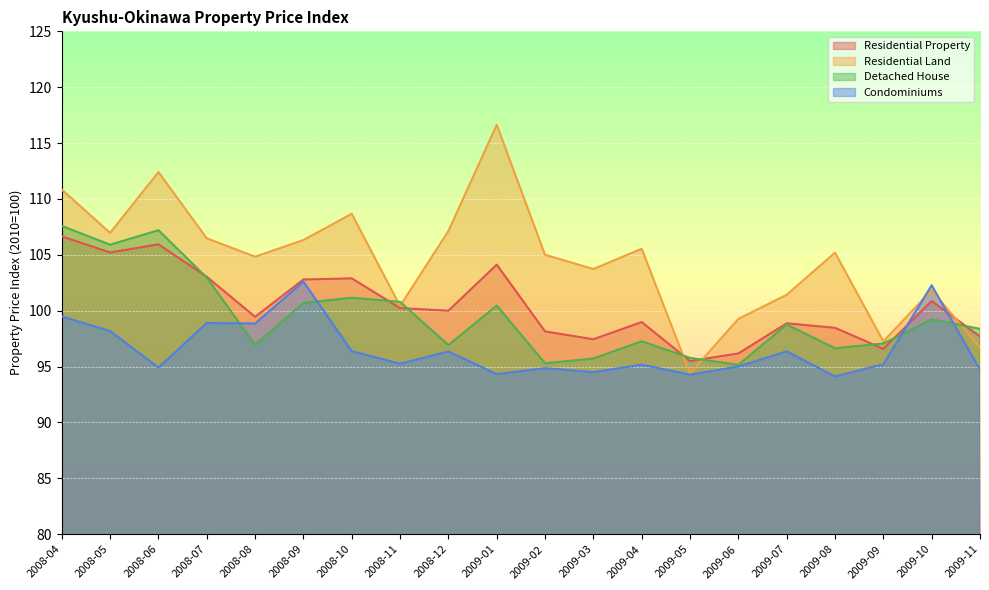

At which category does the chart reach its peak across all series?

2009-01